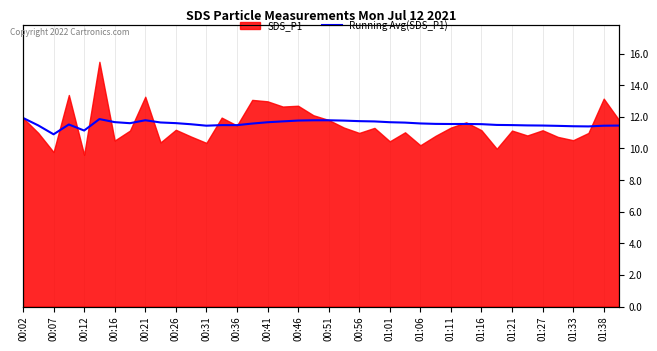

Which label corresponds to the smallest value in the chart?

00:07